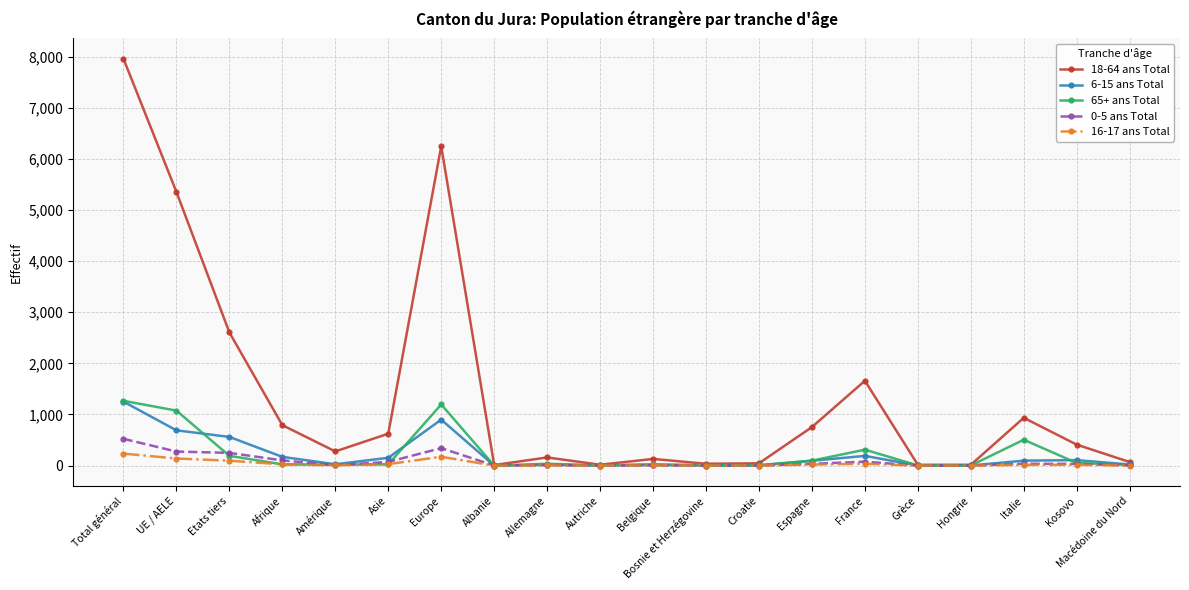

Which series changed the most between UE / AELE and Albanie?

18-64 ans Total